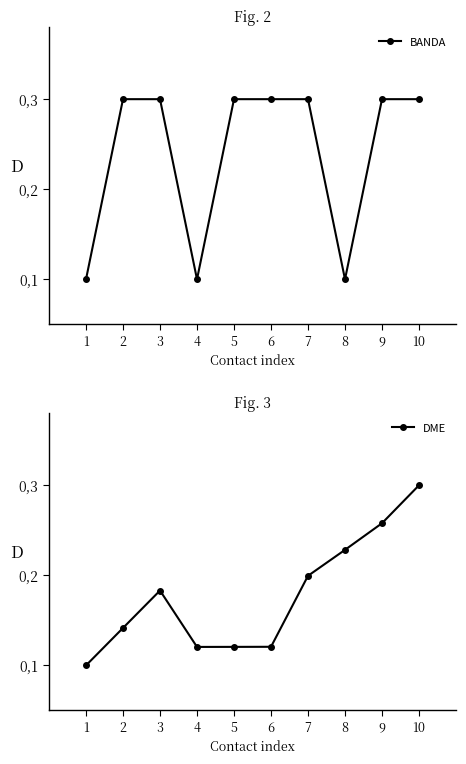

Which series has the largest range (max minus min)?

BANDA